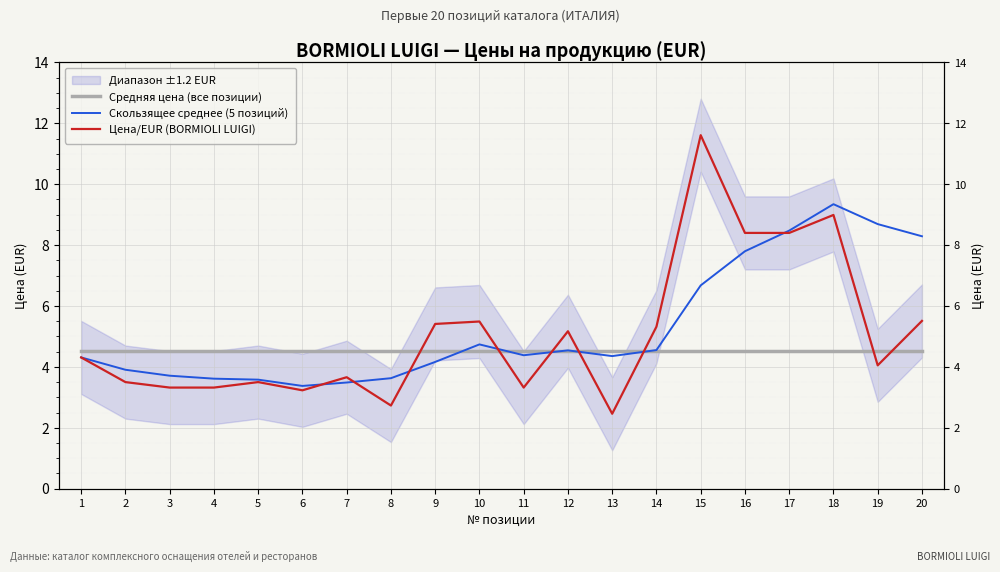

Reading left to right, transcribe all the data shown in this chart.

Средняя цена (все позиции): 1=4.5	2=4.5	3=4.5	4=4.5	5=4.5	6=4.5	7=4.5	8=4.5	9=4.5	10=4.5	11=4.5	12=4.5	13=4.5	14=4.5	15=4.5	16=4.5	17=4.5	18=4.5	19=4.5	20=4.5
Скользящее среднее (5 позиций): 1=4.3	2=3.9	3=3.7	4=3.6	5=3.6	6=3.4	7=3.5	8=3.6	9=4.2	10=4.7	11=4.4	12=4.5	13=4.4	14=4.6	15=6.7	16=7.8	17=8.5	18=9.3	19=8.7	20=8.3
Цена/EUR (BORMIOLI LUIGI): 1=4.3	2=3.5	3=3.3	4=3.3	5=3.5	6=3.2	7=3.7	8=2.7	9=5.4	10=5.5	11=3.3	12=5.2	13=2.5	14=5.3	15=11.6	16=8.4	17=8.4	18=9.0	19=4.0	20=5.5